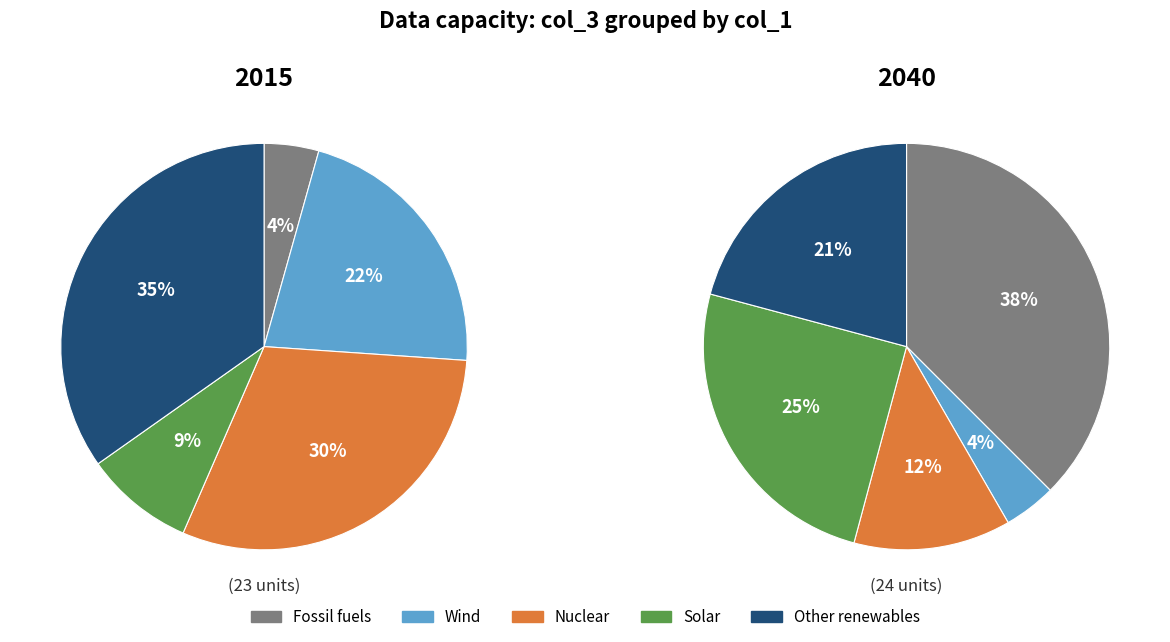

Does any single category account for the majority?

No